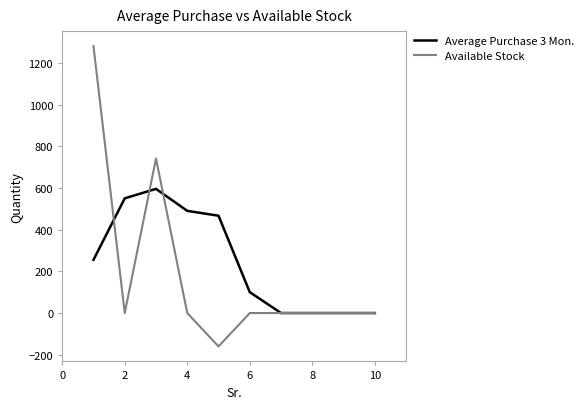

List the series in order of their peak value, highest first.

Available Stock, Average Purchase 3 Mon.